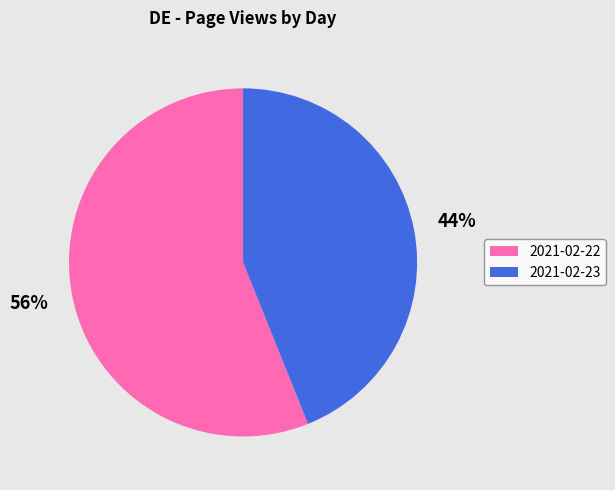

Do 2021-02-22 and 2021-02-23 together represent more than half of the pie?

Yes